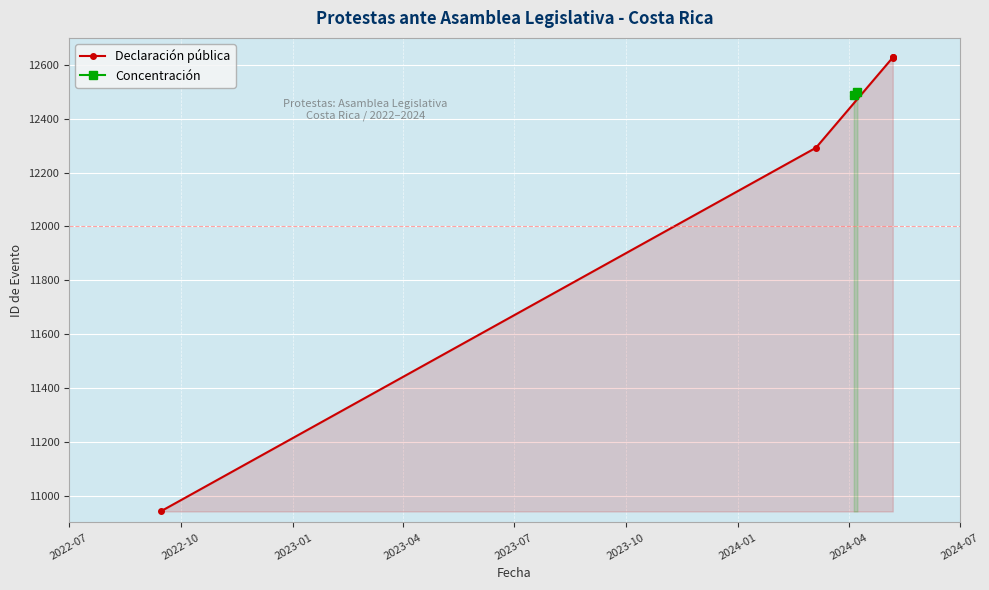

Rank the categories by value from highest to lowest.

2024-05-07, 2024-04-08, 2024-04-05, 2024-03-05, 2022-09-14